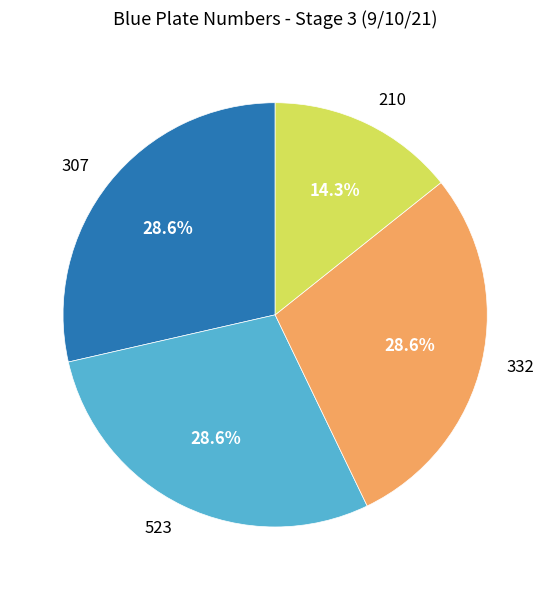

Is it true that 523 is 29% of the pie?

True